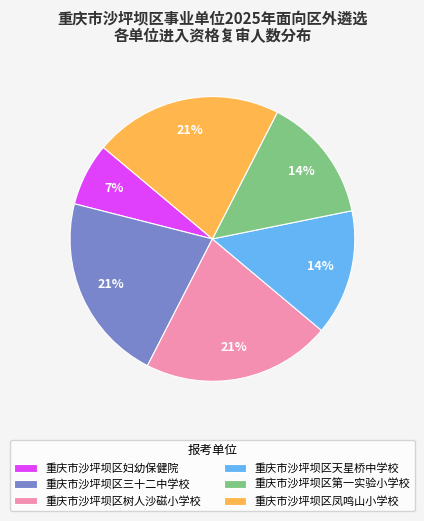

Does 重庆市沙坪坝区妇幼保健院 represent more than half of the total?

No